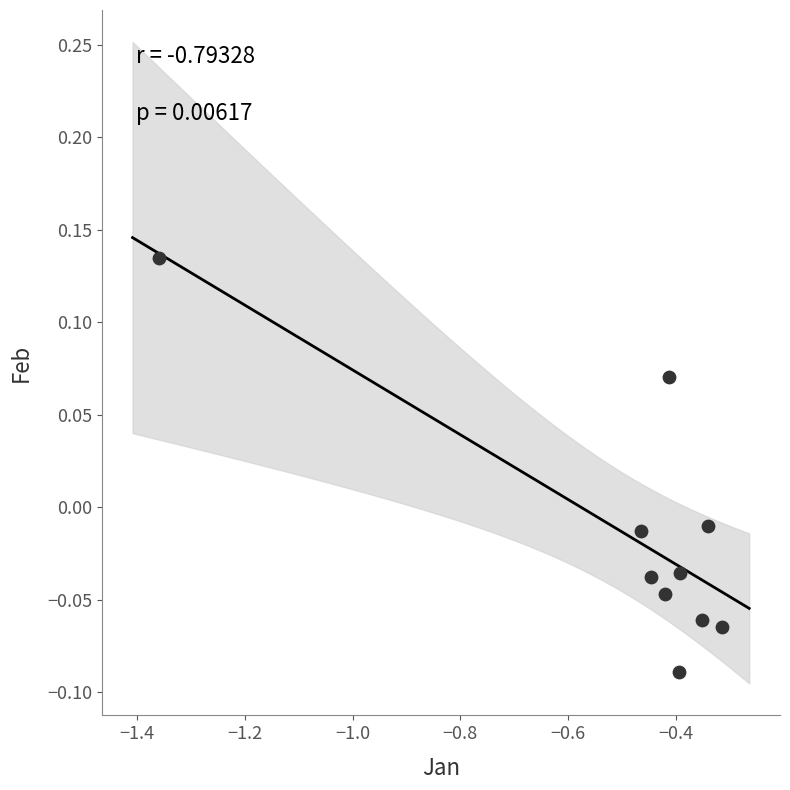

What is the range of X values (max minus min)?

1.0